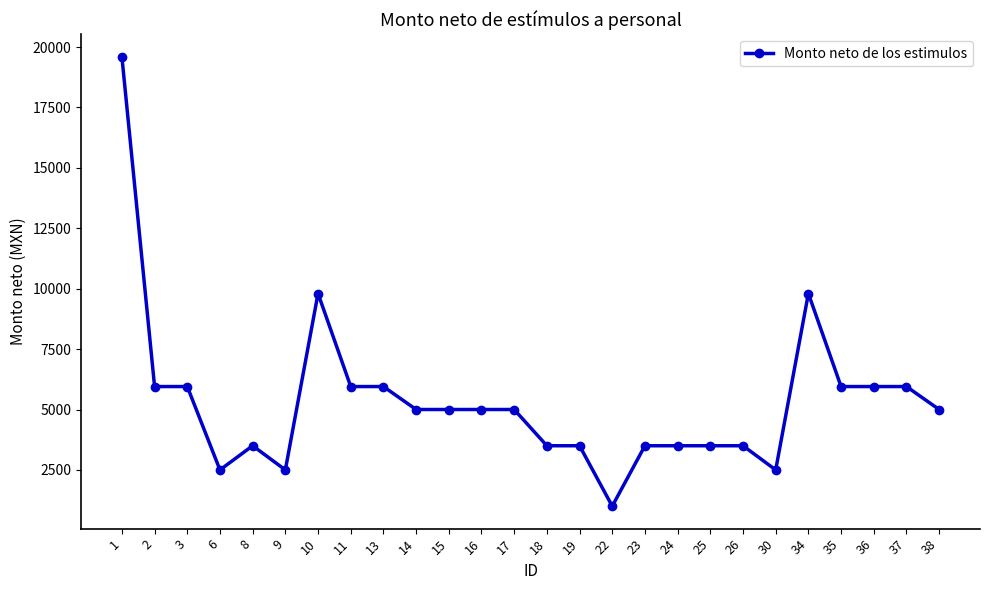

What is the approximate value at 9, to the nearest 10?

2500